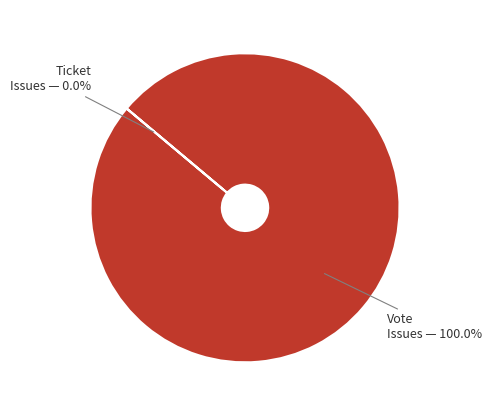

True or false: Ticket accounts for 0% of the total.

True